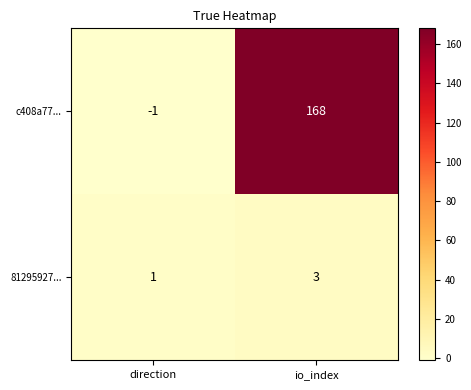

At how many categories does at least one series exceed 150?

1